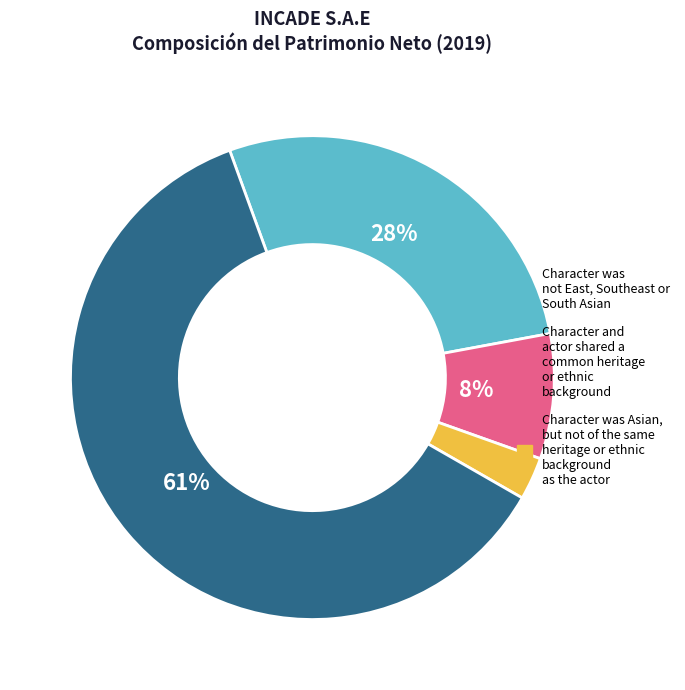

To the nearest percent, what is the average slice percentage?

25%